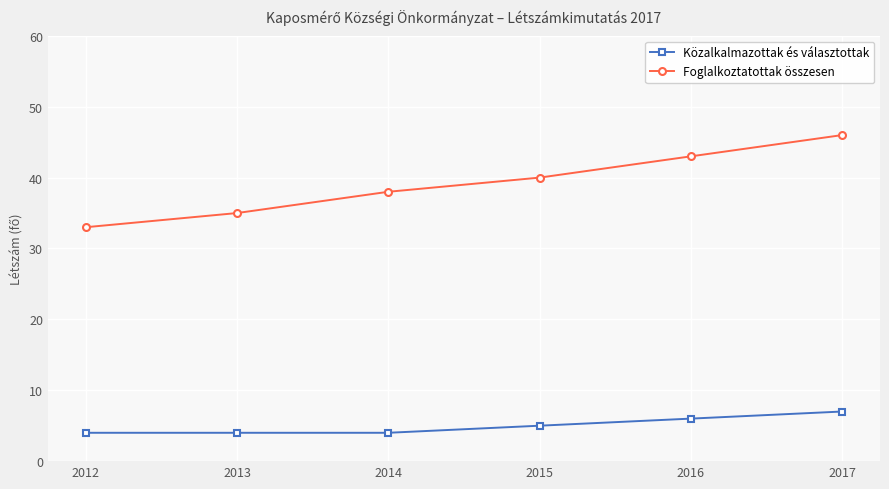

At how many categories does at least one series exceed 6?

6